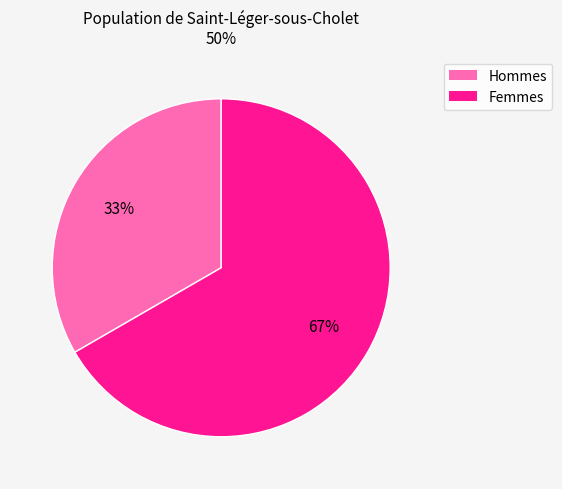

Does any single category account for the majority?

Yes